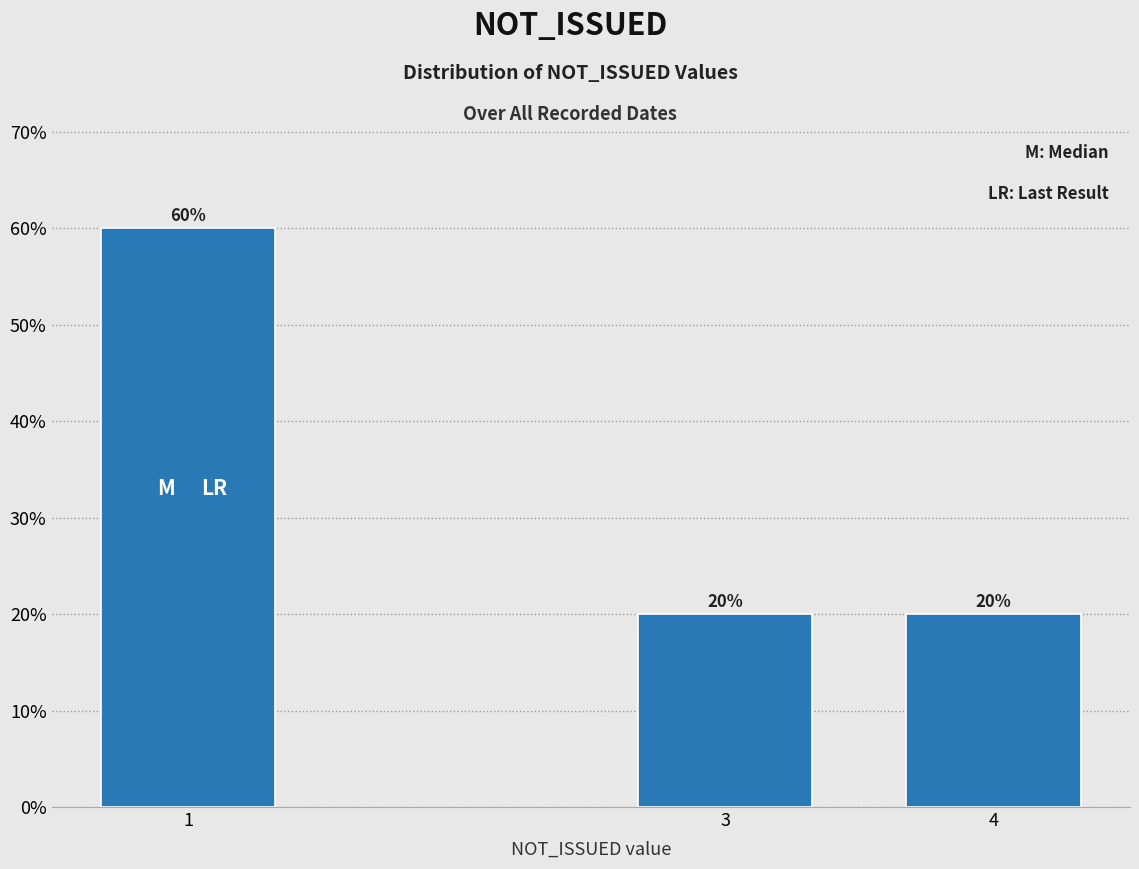

Reading right to left, extract all data points from this chart.

20	20	60